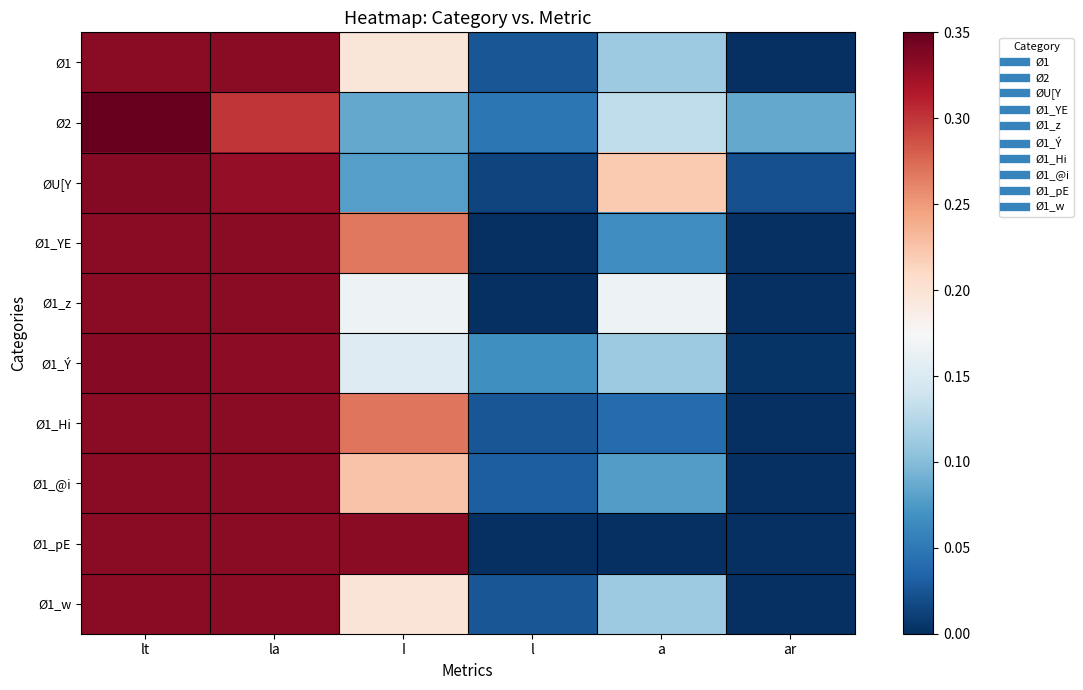

Reading left to right, extract all data points from this chart.

Ø1: lt=0.3	la=0.3	I=0.2	l=0.0	a=0.1	ar=0.0
Ø2: lt=0.4	la=0.3	I=0.1	l=0.0	a=0.1	ar=0.1
ØU[Y: lt=0.3	la=0.3	I=0.1	l=0.0	a=0.2	ar=0.0
Ø1_YE: lt=0.3	la=0.3	I=0.3	l=0.0	a=0.1	ar=0.0
Ø1_z: lt=0.3	la=0.3	I=0.2	l=0.0	a=0.2	ar=0.0
Ø1_Ý: lt=0.3	la=0.3	I=0.2	l=0.1	a=0.1	ar=0.0
Ø1_Hi: lt=0.3	la=0.3	I=0.3	l=0.0	a=0.0	ar=0.0
Ø1_@i: lt=0.3	la=0.3	I=0.2	l=0.0	a=0.1	ar=0.0
Ø1_pE: lt=0.3	la=0.3	I=0.3	l=0.0	a=0.0	ar=0.0
Ø1_w: lt=0.3	la=0.3	I=0.2	l=0.0	a=0.1	ar=0.0